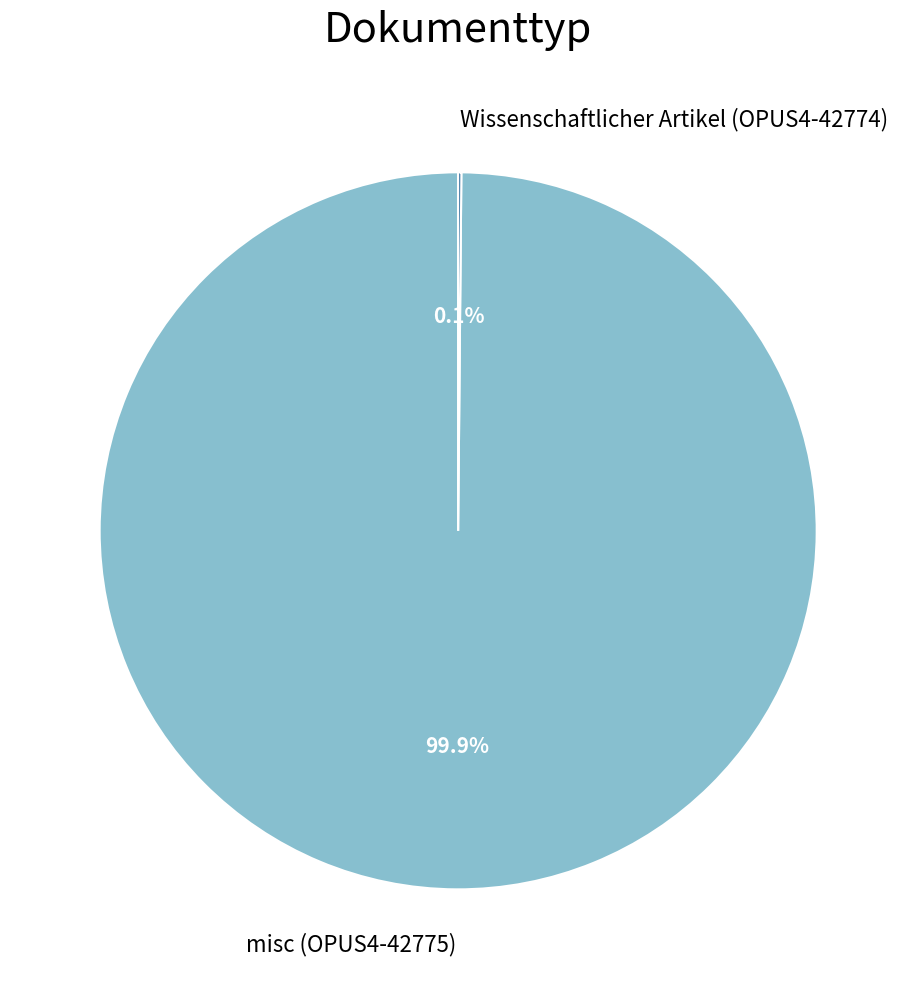

Is there any slice that represents more than half of the pie?

Yes